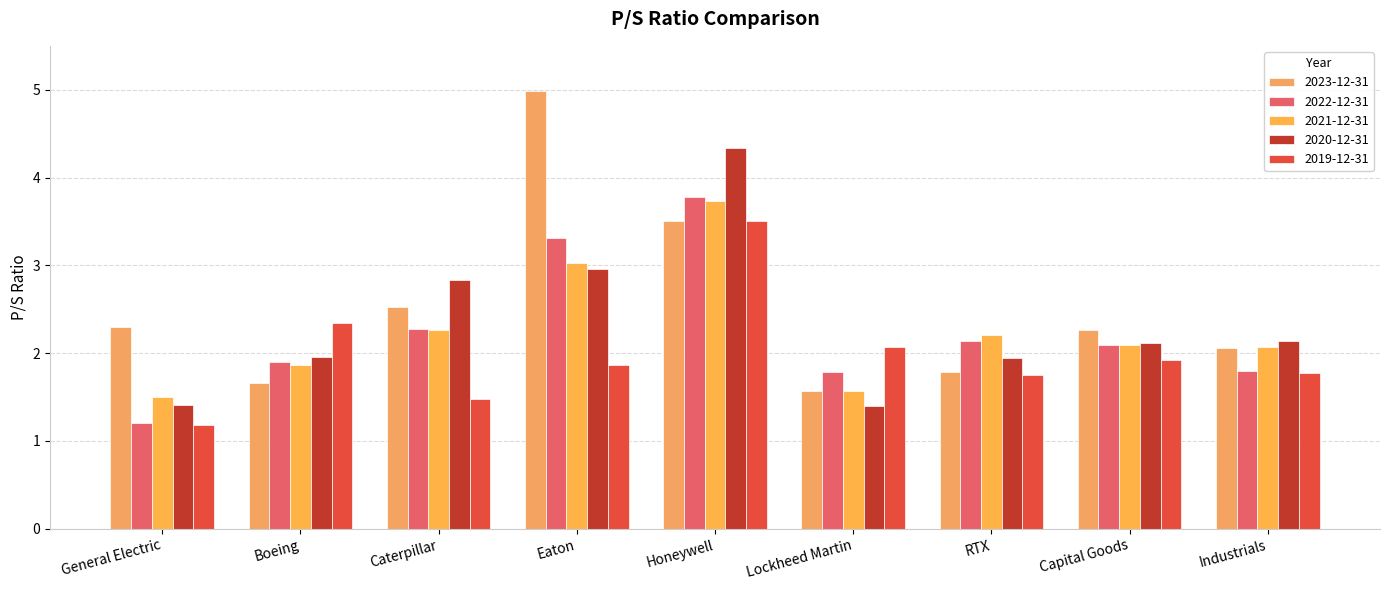

At which label does 2022-12-31 reach its peak?

Honeywell